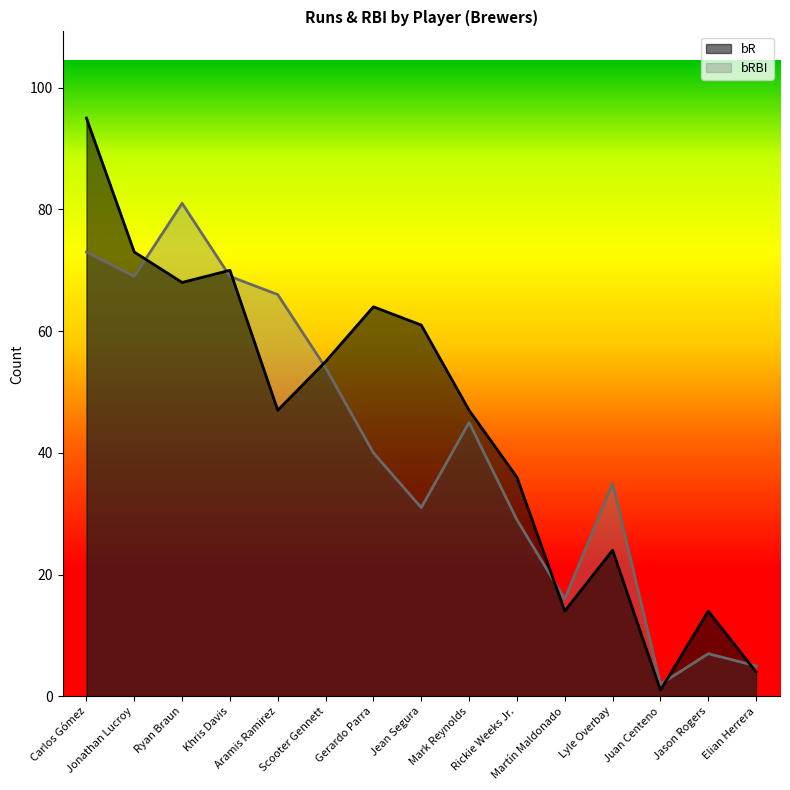

How many lines are shown in the chart?

2